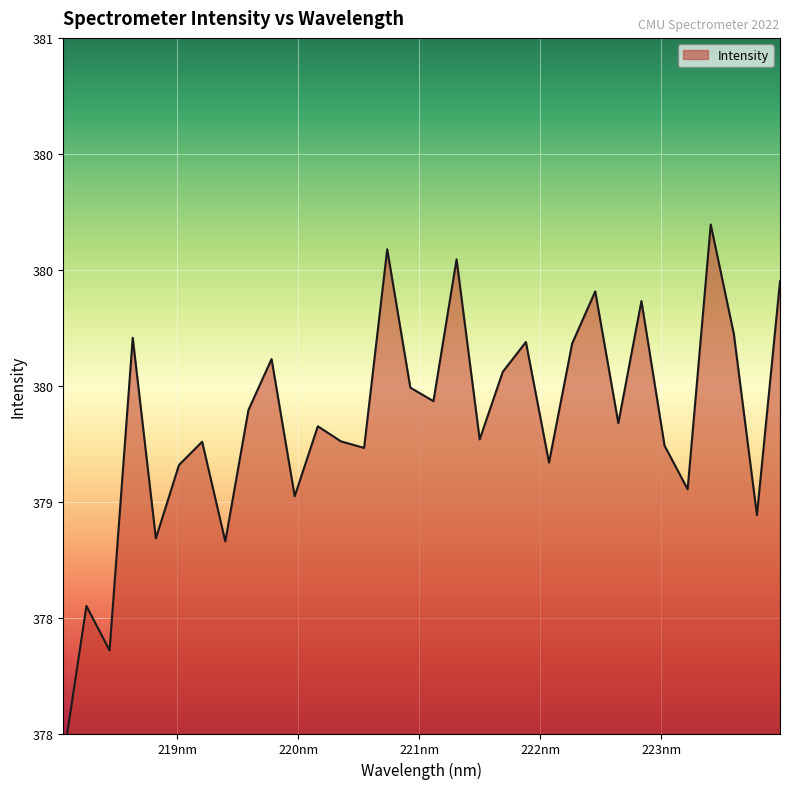

What is the change in value from 221.4993 to 221.8812?

+0.4